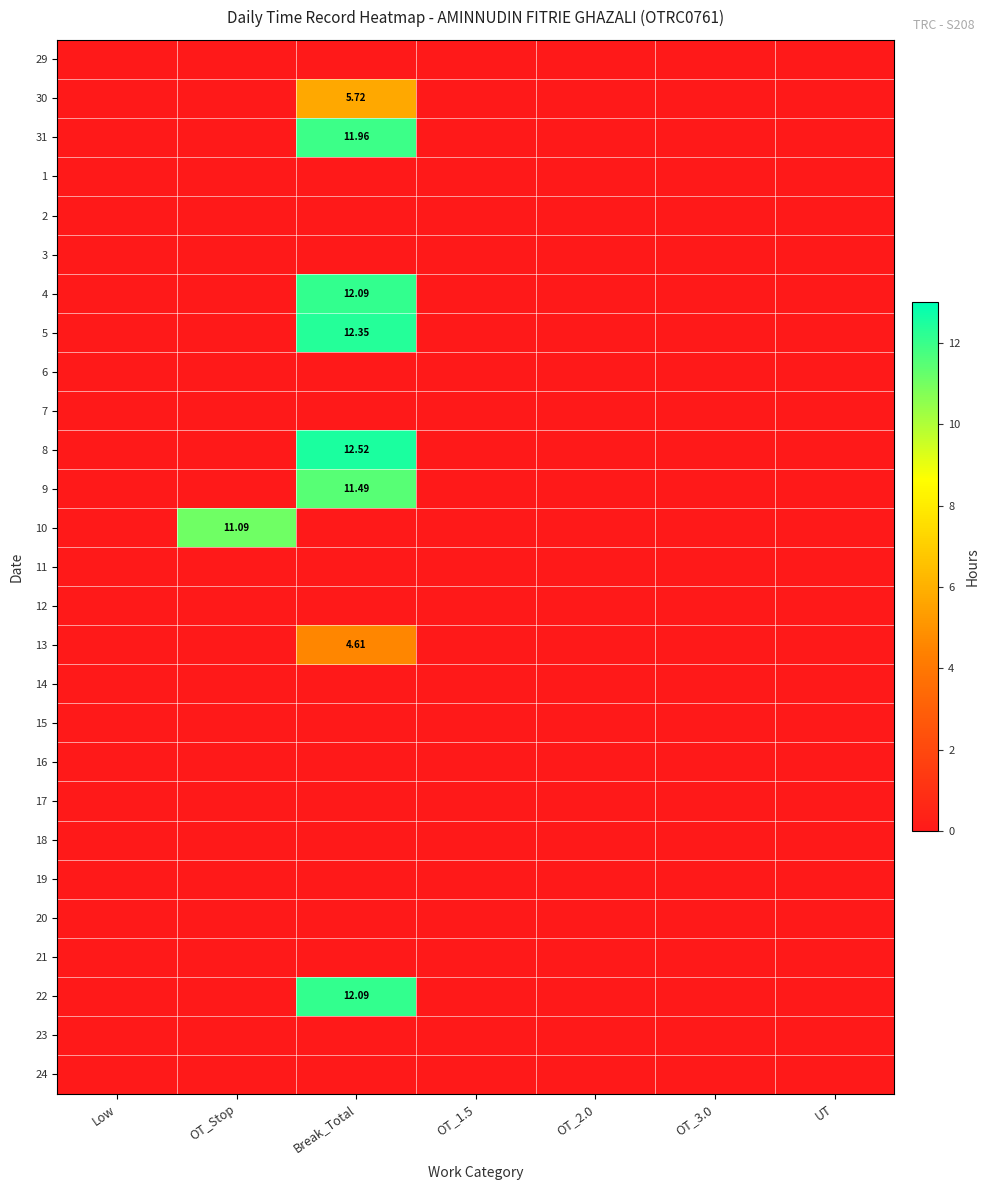

Which category has the lowest value across all series?

Low